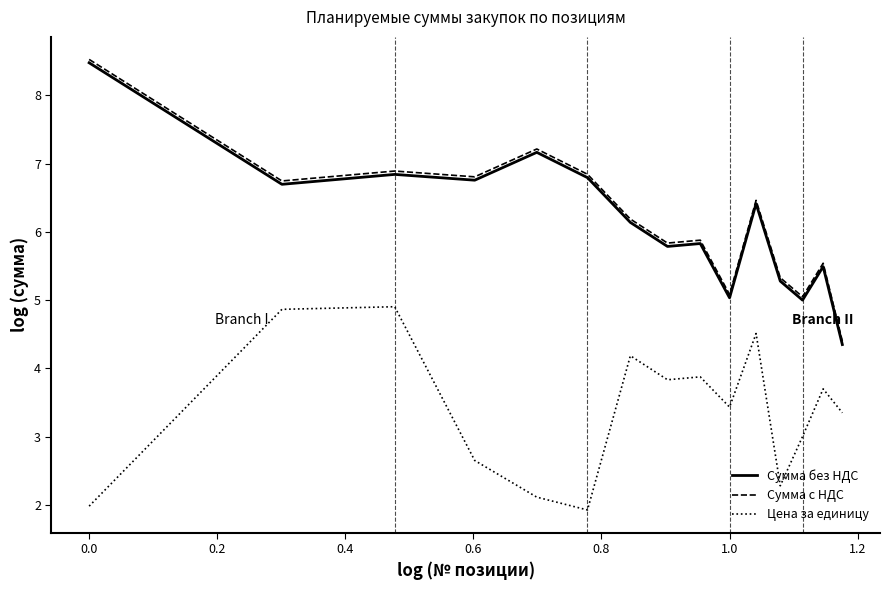

Which series has the widest spread of values?

Сумма без НДС